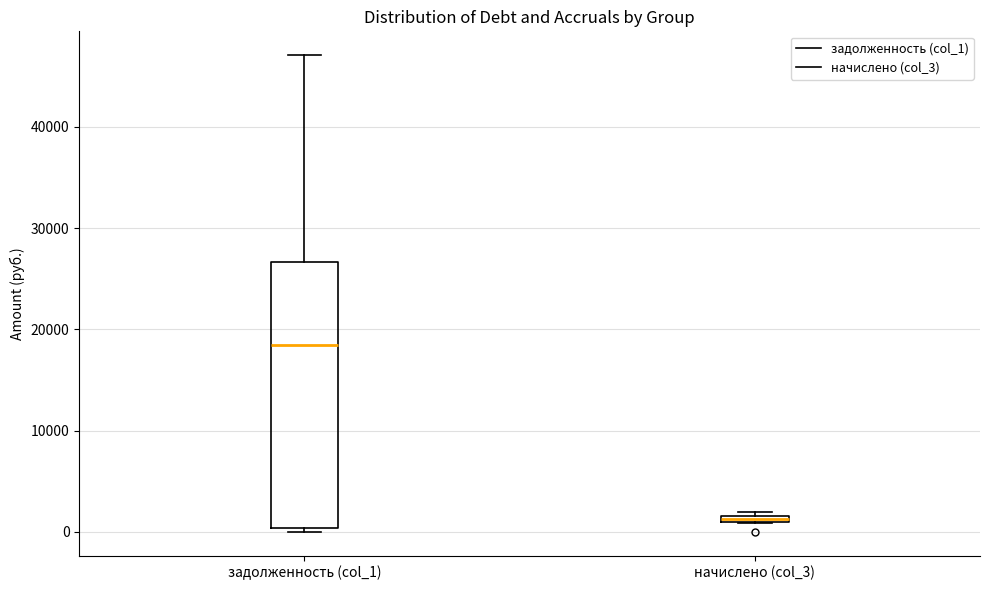

Which box has the lowest median line?

начислено (col_3)